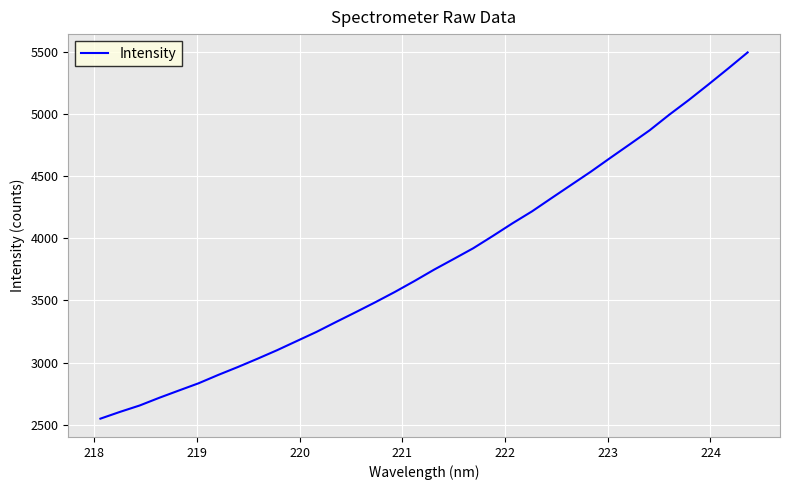

What is the maximum value shown in the chart?

5492.6